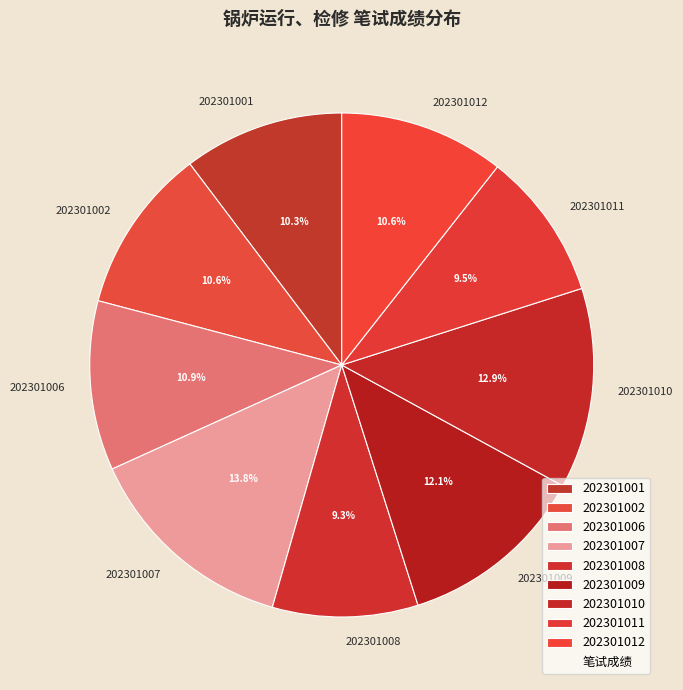

What is the largest slice in the pie chart?

202301007